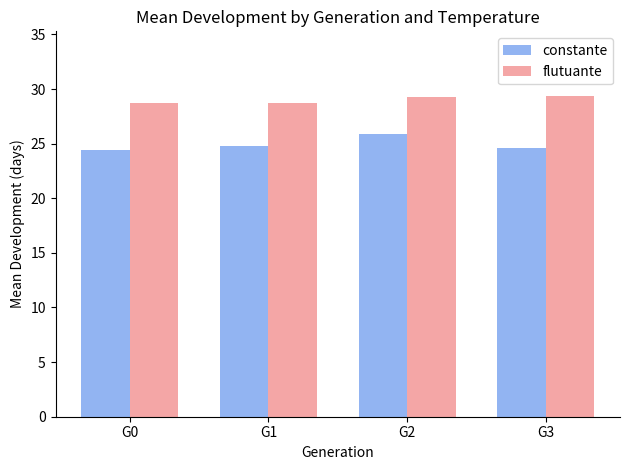

What is the average value of the flutuante series?

29.0